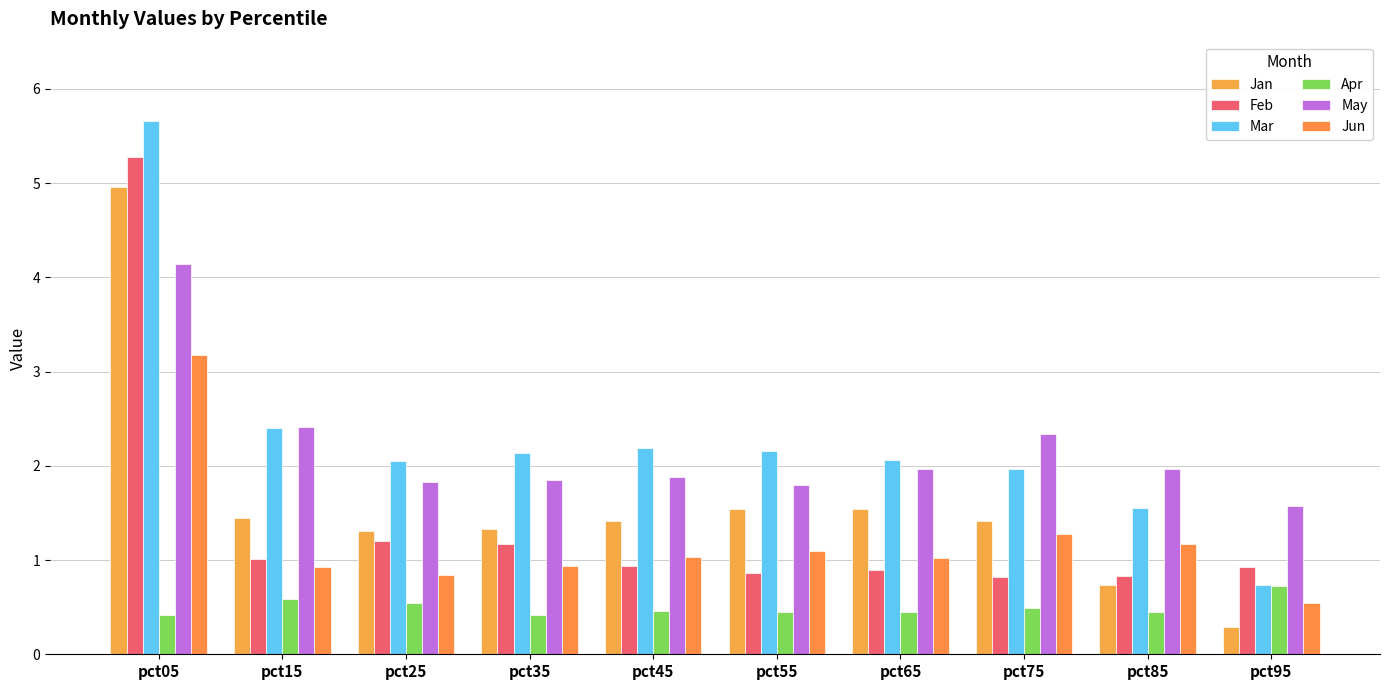

Reading right to left, transcribe all the data shown in this chart.

Jan: pct95=0.3	pct85=0.7	pct75=1.4	pct65=1.5	pct55=1.5	pct45=1.4	pct35=1.3	pct25=1.3	pct15=1.4	pct05=5.0
Feb: pct95=0.9	pct85=0.8	pct75=0.8	pct65=0.9	pct55=0.9	pct45=0.9	pct35=1.2	pct25=1.2	pct15=1.0	pct05=5.3
Mar: pct95=0.7	pct85=1.6	pct75=2.0	pct65=2.1	pct55=2.2	pct45=2.2	pct35=2.1	pct25=2.0	pct15=2.4	pct05=5.7
Apr: pct95=0.7	pct85=0.4	pct75=0.5	pct65=0.4	pct55=0.4	pct45=0.5	pct35=0.4	pct25=0.5	pct15=0.6	pct05=0.4
May: pct95=1.6	pct85=2.0	pct75=2.3	pct65=2.0	pct55=1.8	pct45=1.9	pct35=1.9	pct25=1.8	pct15=2.4	pct05=4.1
Jun: pct95=0.5	pct85=1.2	pct75=1.3	pct65=1.0	pct55=1.1	pct45=1.0	pct35=0.9	pct25=0.8	pct15=0.9	pct05=3.2